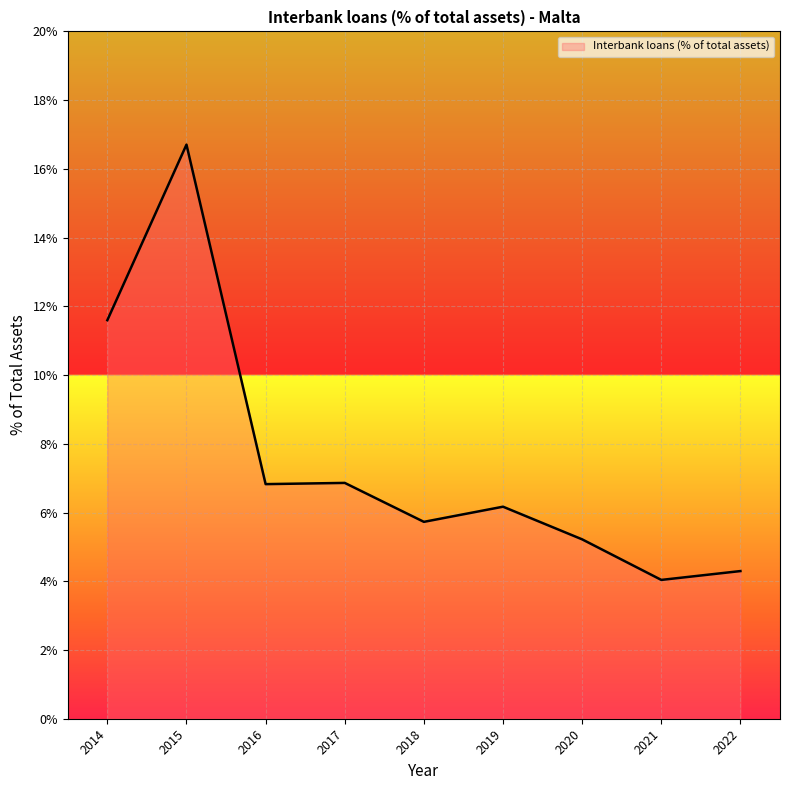

At which category does the chart reach its peak across all series?

2015